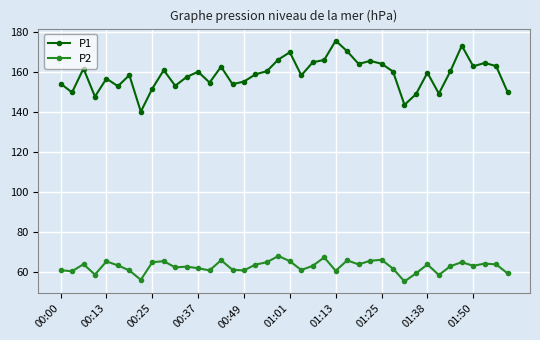

What is the value of the P1 point at the 5th from the left?

156.6